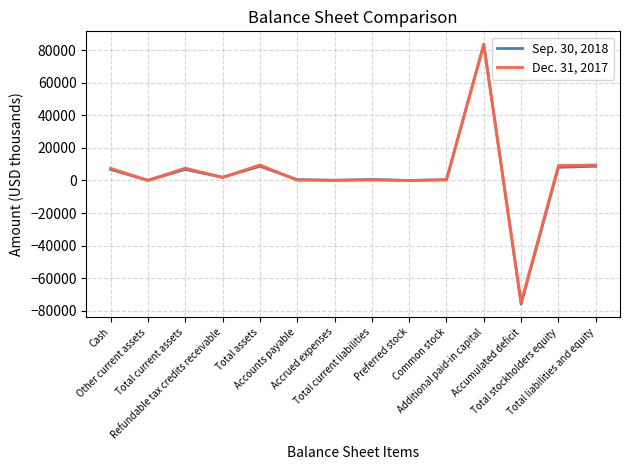

At which label does Sep. 30, 2018 first exceed 1940?

Cash